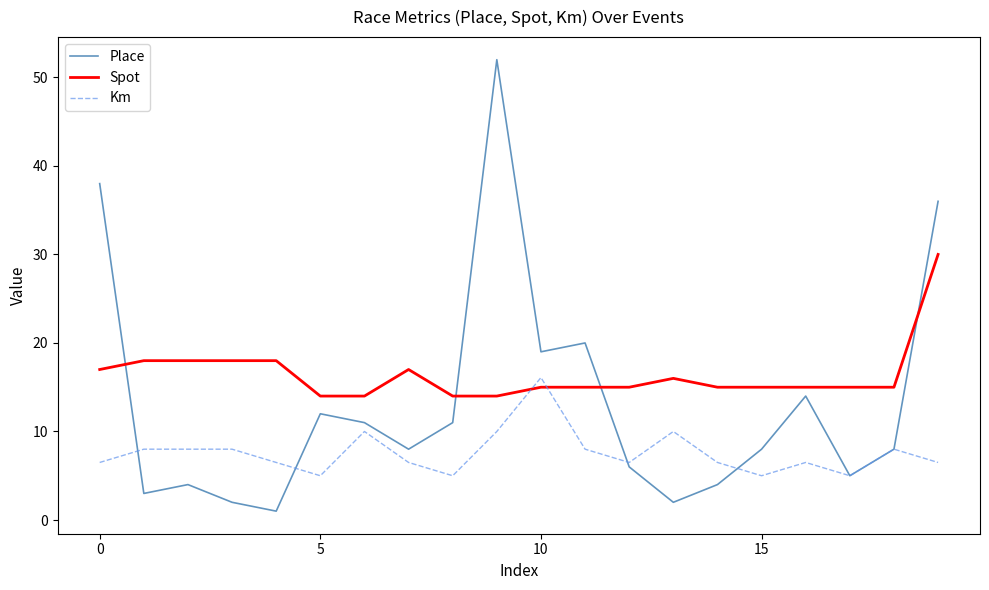

Which series has the largest total across all categories?

Spot